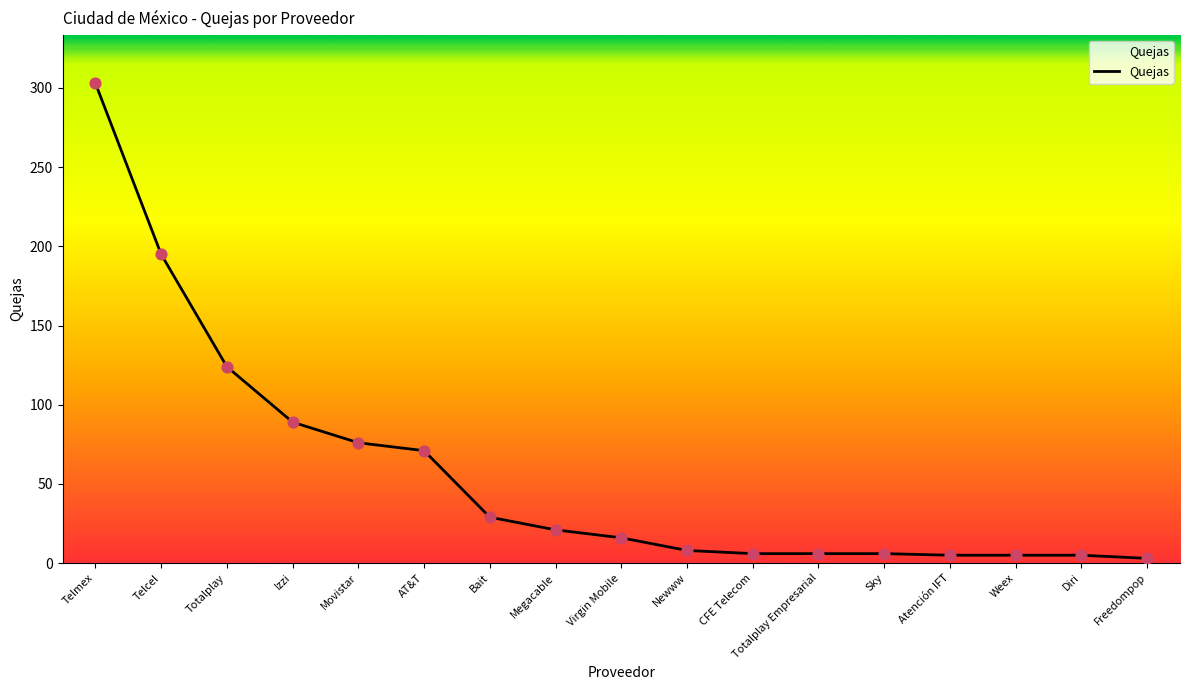

Approximately how many times larger is the value at Bait compared to AT&T?

0.4